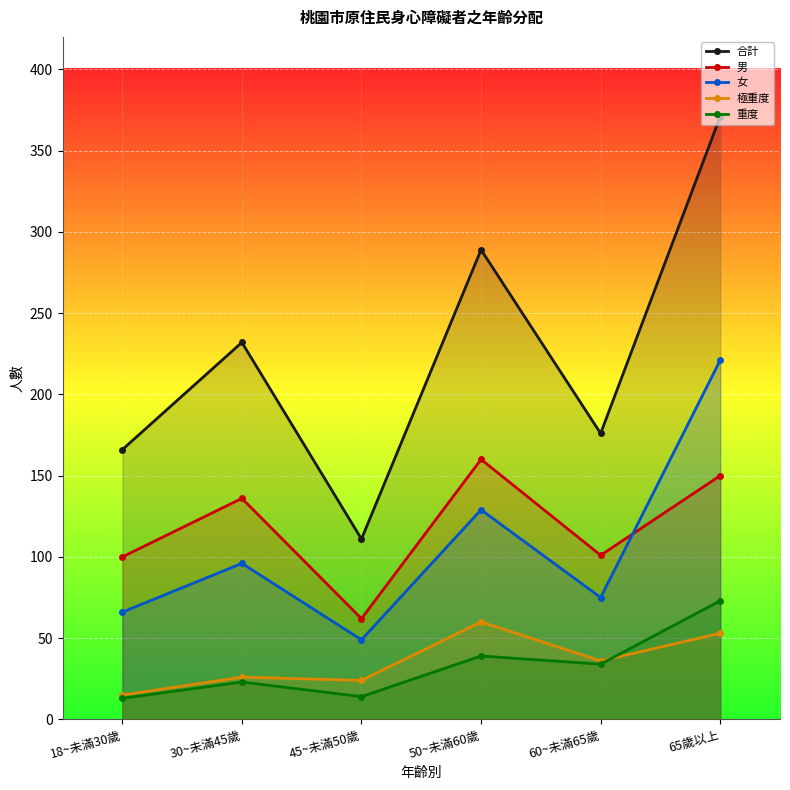

At which label is 男 closest to 111?

60~未滿65歲